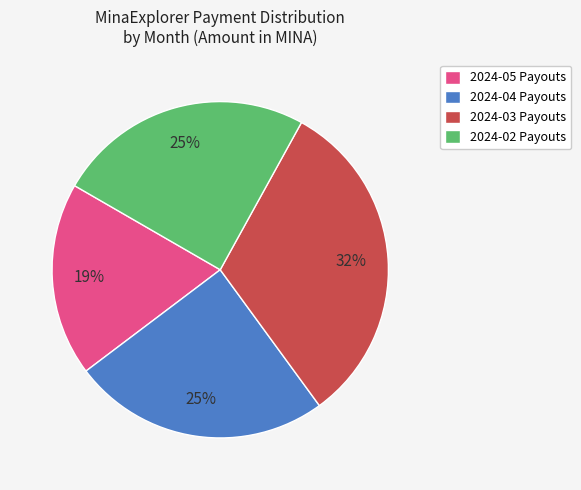

How many slices are in this pie chart?

4